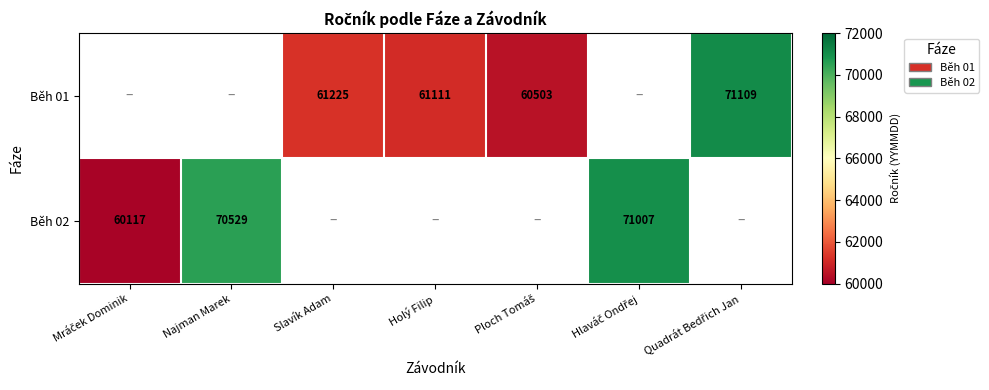

The Běh 01 series shows 61225 at Slavík Adam. True or false?

True